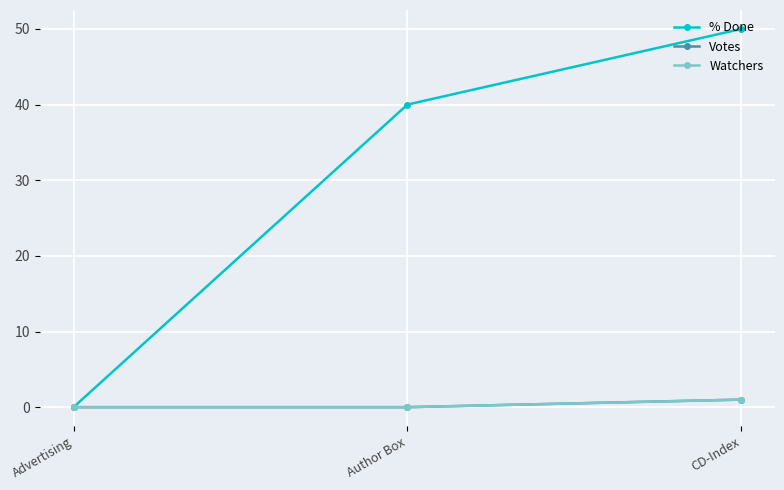

What is the approximate value of Votes at CD-Index?

1